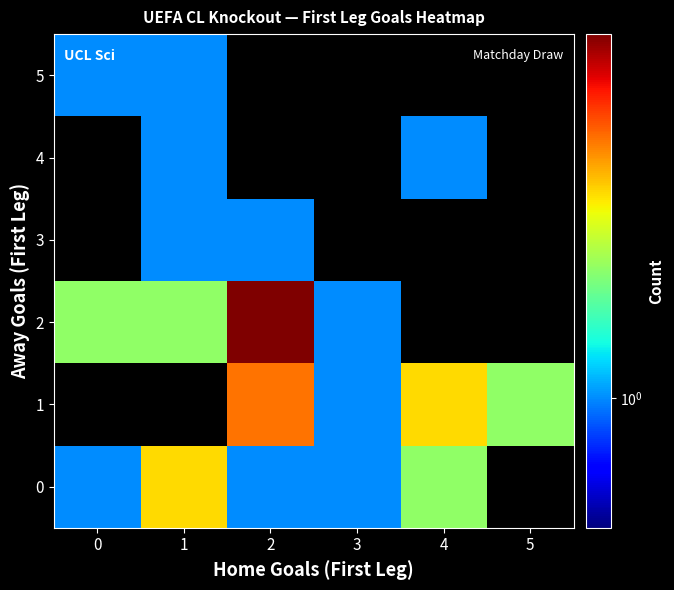

The 2 series shows 7.0 at 2. True or false?

True